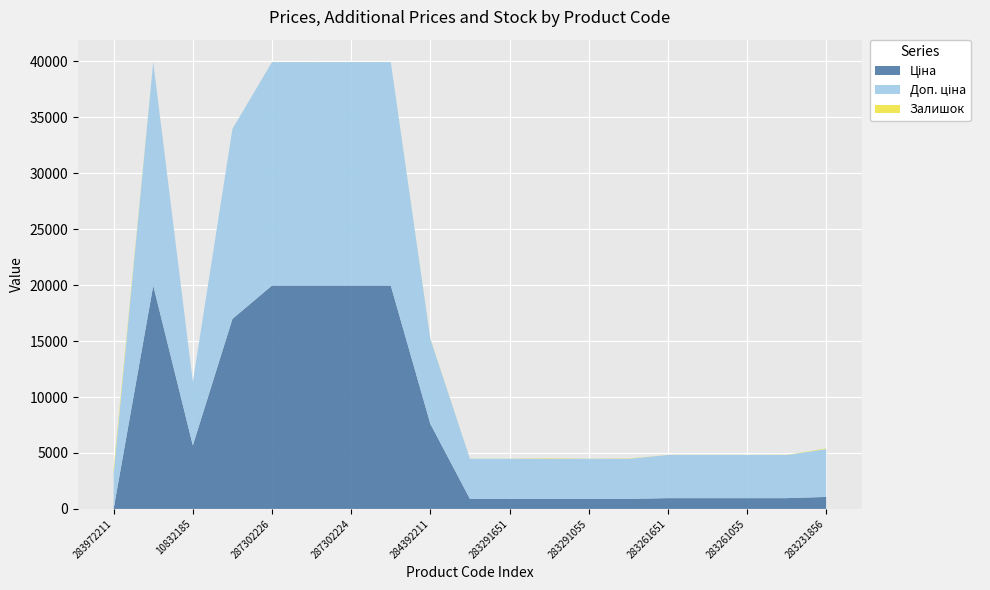

Reading left to right, transcribe all the data shown in this chart.

Ціна: 283972211=32.0	287302223=19964.2	10832185=5673.8	287292222=16976.3	287302226=19964.2	287302225=19964.2	287302224=19964.2	287301833=19964.2	284392211=7596.5	283291856=895.9	283291651=895.9	283291650=895.9	283291055=895.9	283291052=895.9	283261651=963.5	283261650=963.5	283261055=963.5	283261052=963.5	283231856=1069.8
Доп. ціна: 283972211=3205.0	287302223=19964.2	10832185=5673.8	287292222=16976.3	287302226=19964.2	287302225=19964.2	287302224=19964.2	287301833=19964.2	284392211=7596.5	283291856=3583.6	283291651=3583.6	283291650=3583.6	283291055=3583.6	283291052=3583.6	283261651=3854.0	283261650=3854.0	283261055=3854.0	283261052=3854.0	283231856=4279.1
Залишок: 283972211=360.0	287302223=5.0	10832185=2.0	287292222=4.0	287302226=1.0	287302225=5.0	287302224=3.0	287301833=0.0	284392211=43.0	283291856=7.0	283291651=6.0	283291650=43.0	283291055=9.0	283291052=26.0	283261651=8.0	283261650=6.0	283261055=4.0	283261052=12.0	283231856=54.0